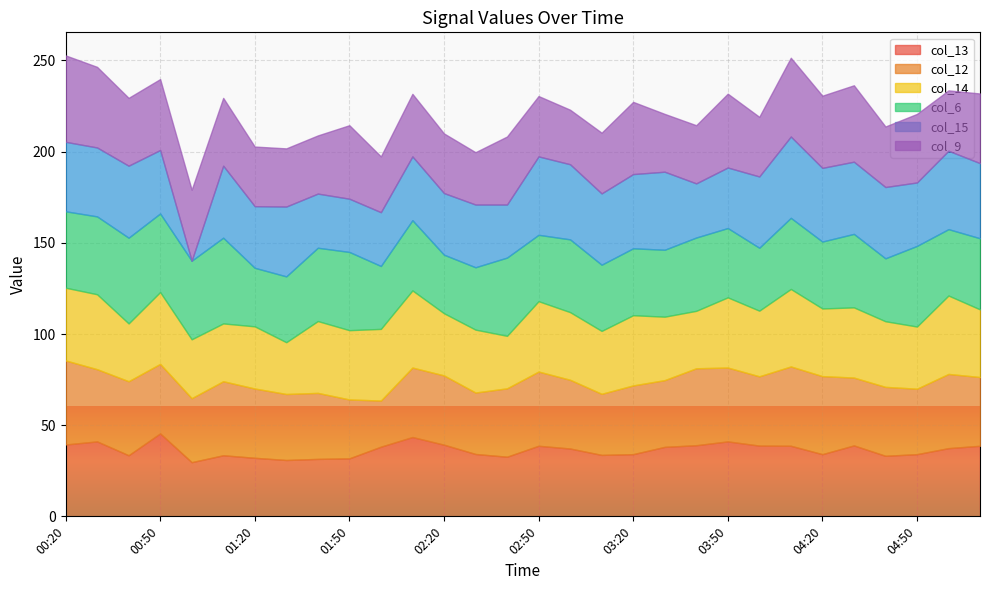

Where is the first local maximum for col_14?

00:30